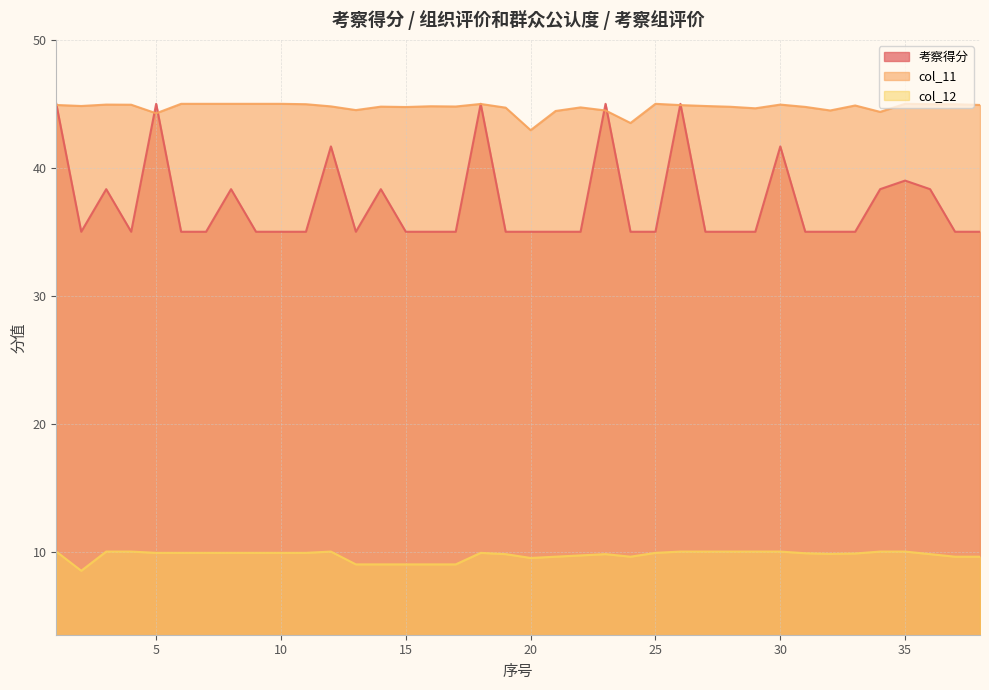

What is the value of the col_12 point at the 6th from the left?

9.9